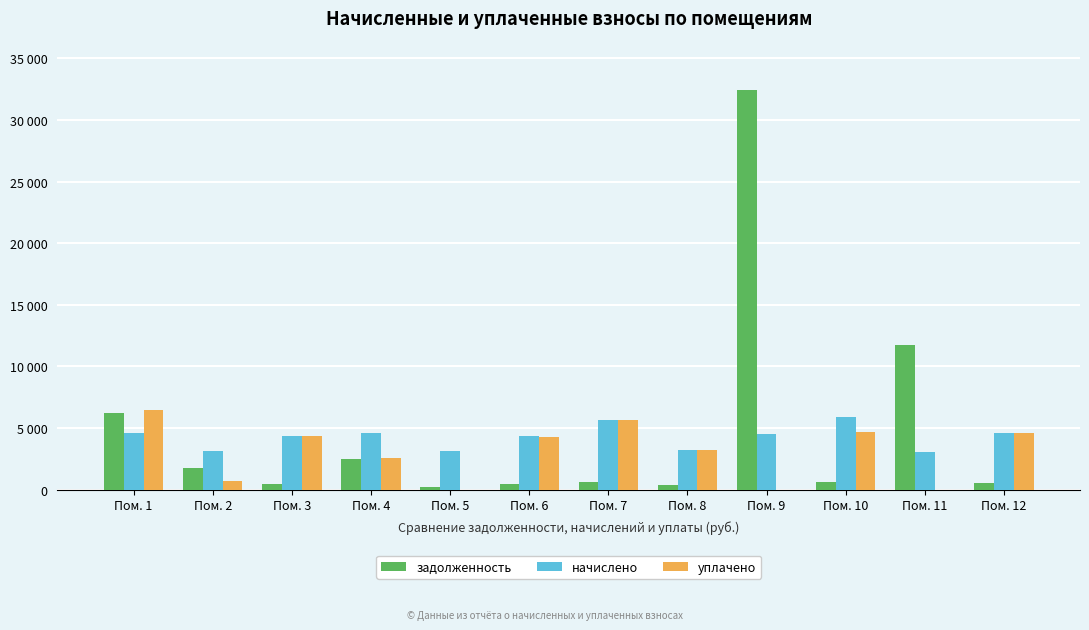

Is it true that задолженность equals 511.3 at Пом. 12?

True